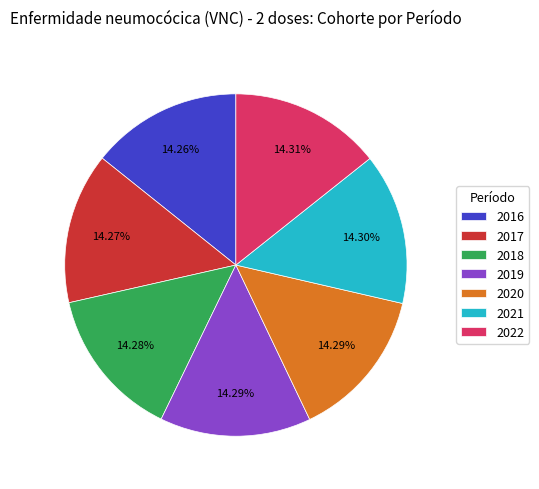

What is the ratio of the value at 2017 to the value at 2018?

1.0